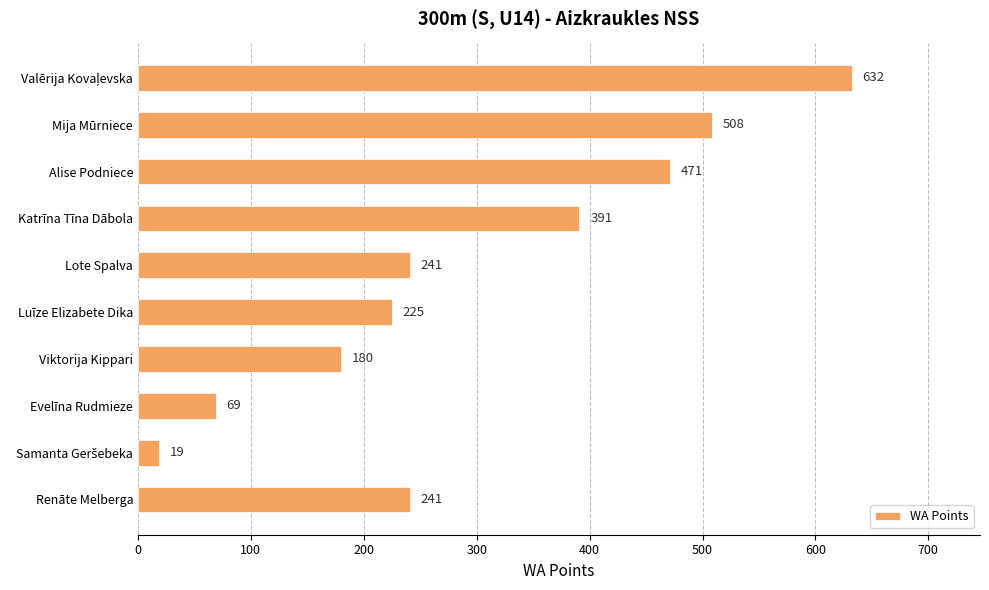

What is the minimum value shown in the chart?

19